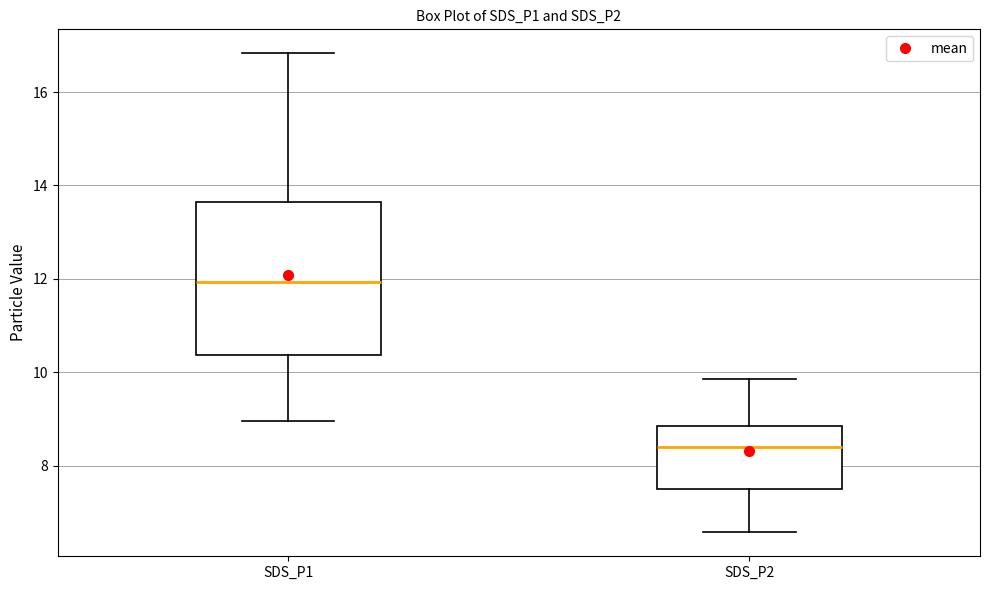

Which box has the highest median line?

SDS_P1